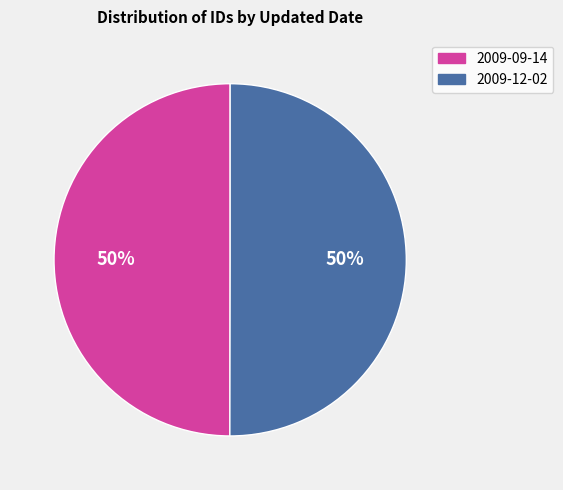

The 2009-09-14 slice represents 50% of the pie. True or false?

True